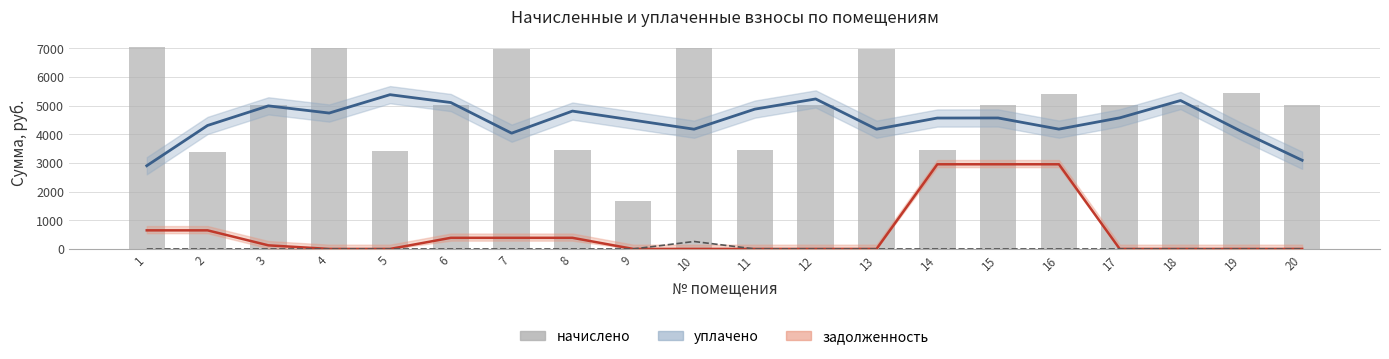

Which category has the highest value across all series?

1